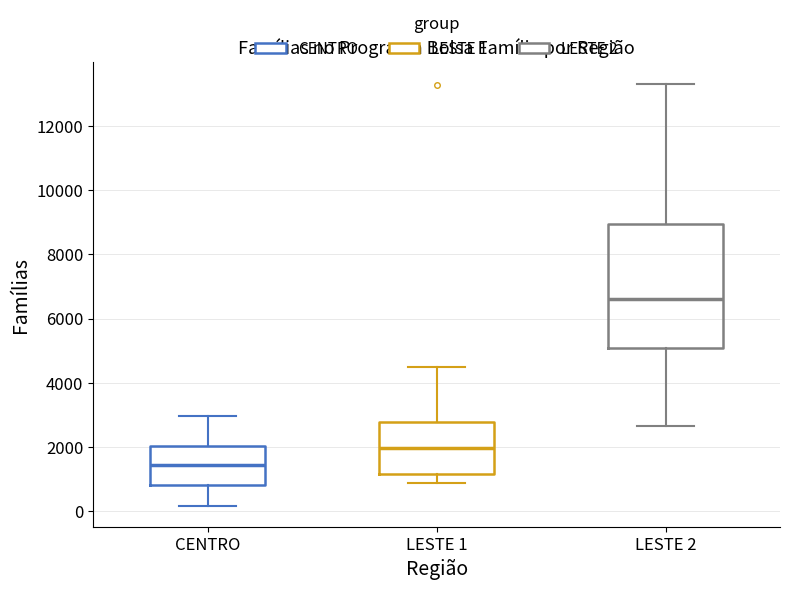

Which box has the lowest median line?

CENTRO